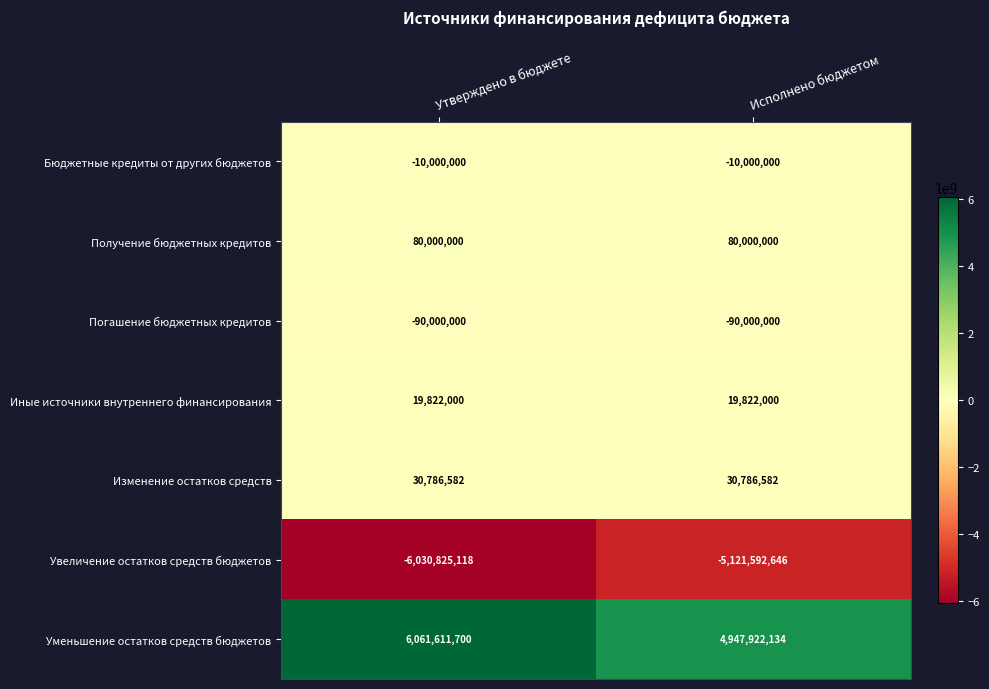

At how many categories does at least one series exceed 1065286362?

2